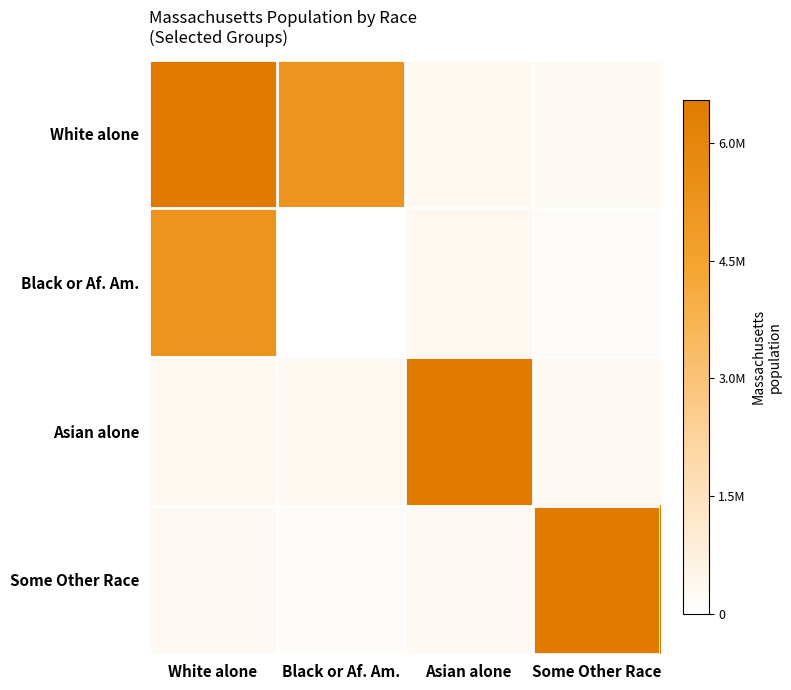

What is the spread (max minus min) of values at Black or Af. Am.?

5264802